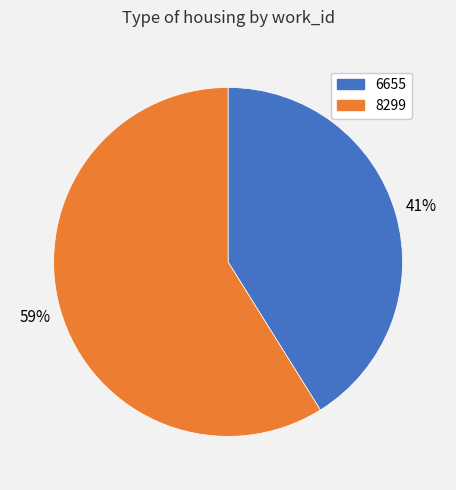

How many segments does this pie chart have?

2